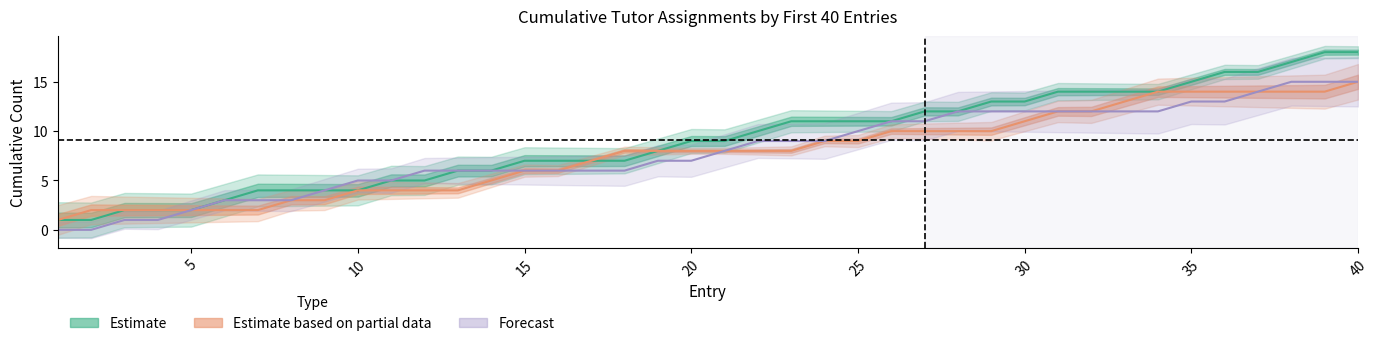

True or false: Tatsuya_cumsum and Ken_cumsum intersect in this chart.

False